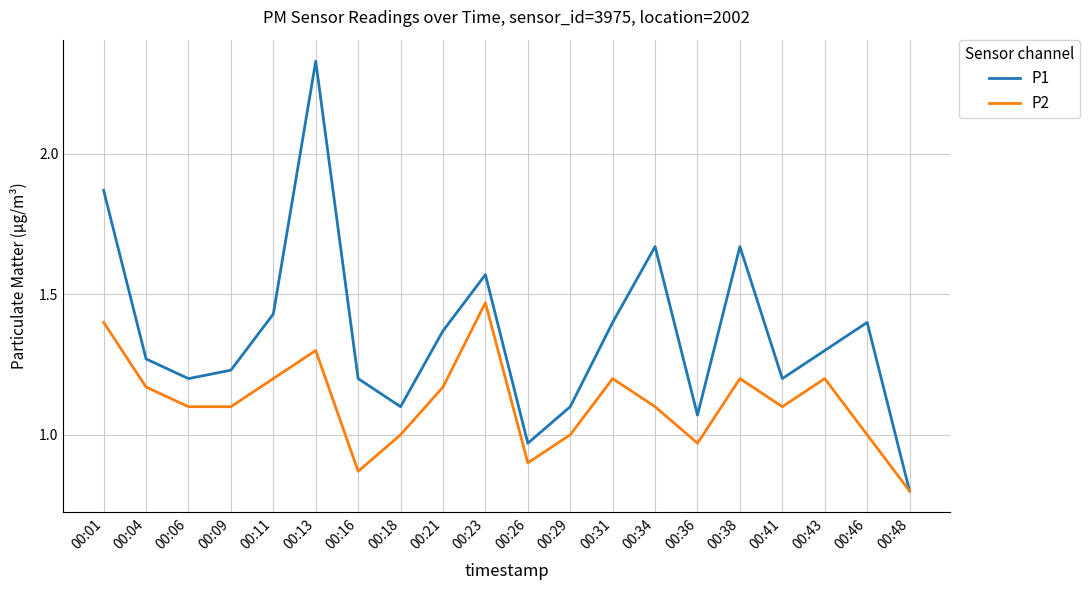

At which label does P2 reach its minimum?

00:48